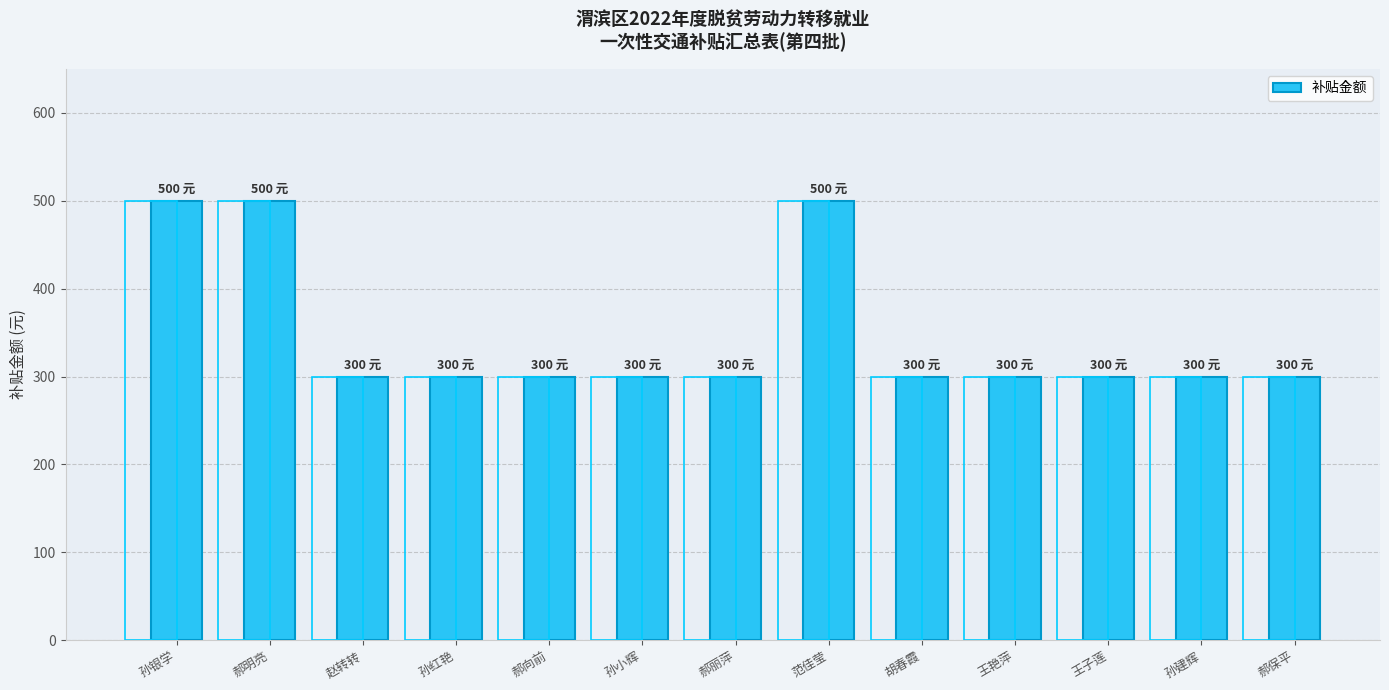

Count the number of values greater than 300.

3